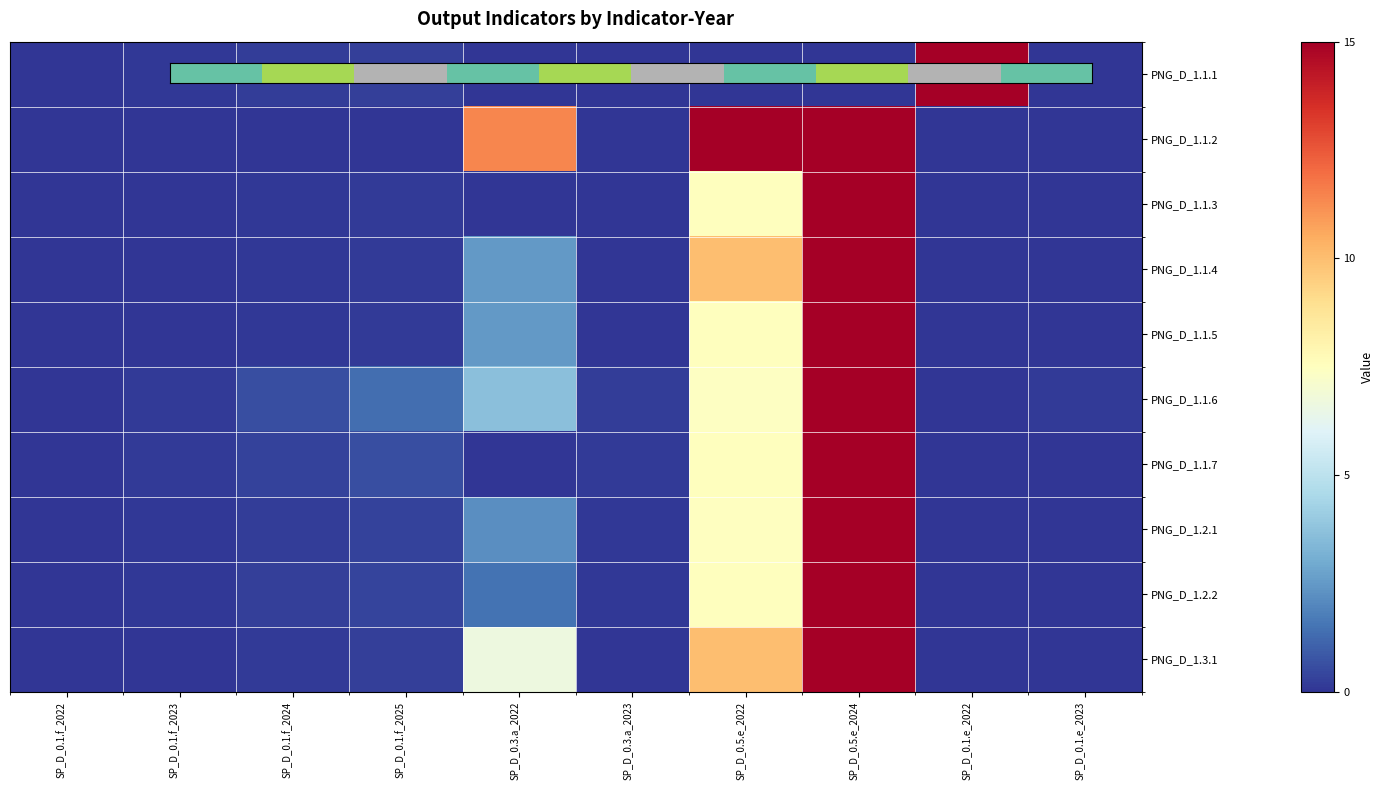

What is the maximum value shown in the chart?

15.0